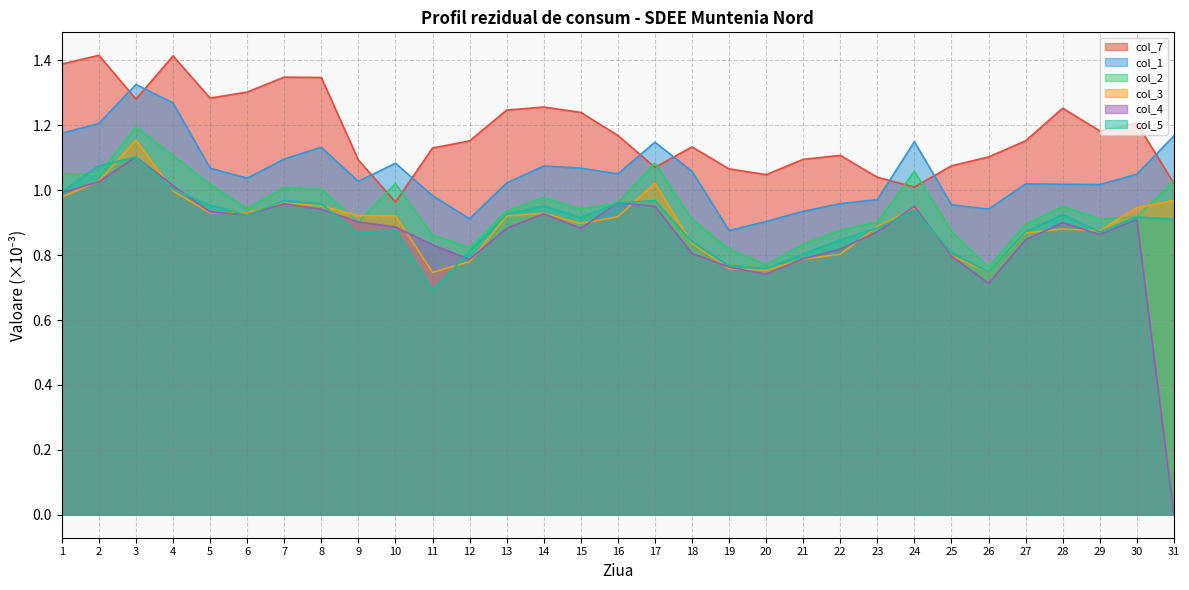

At how many categories does at least one series exceed 0?

31